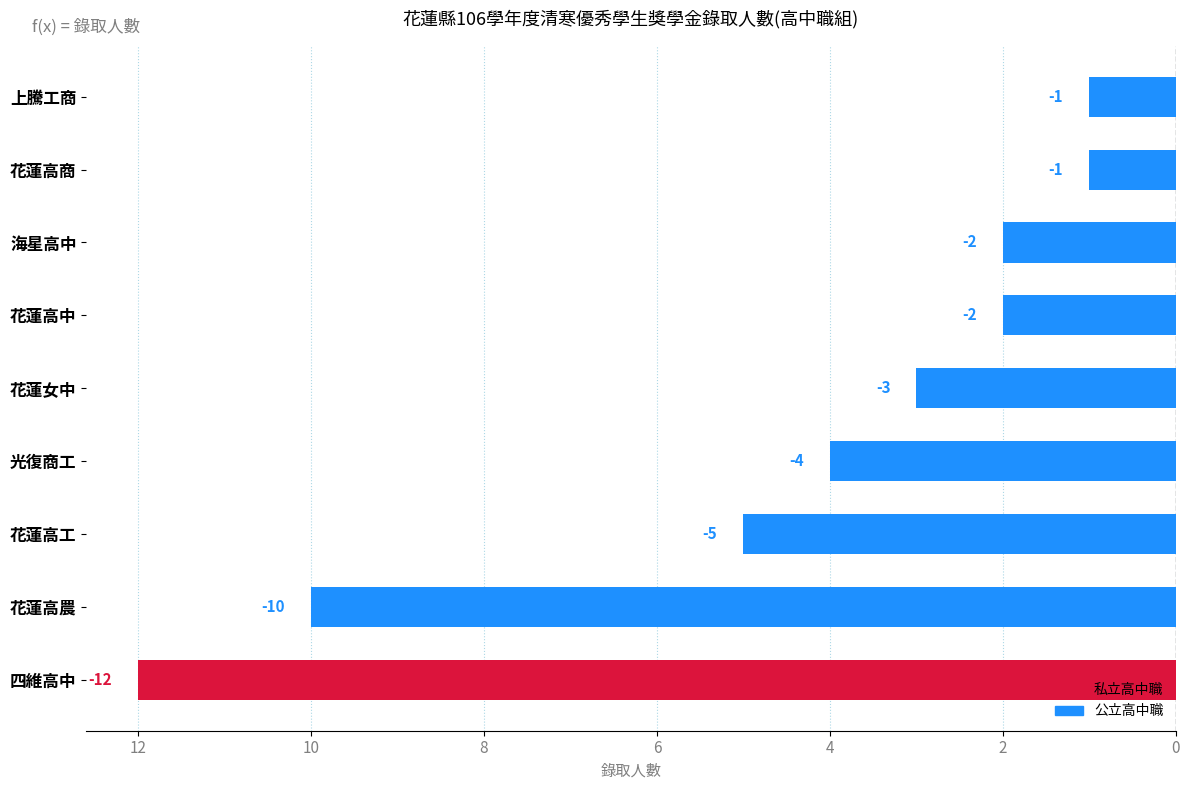

What is the average value?

-4